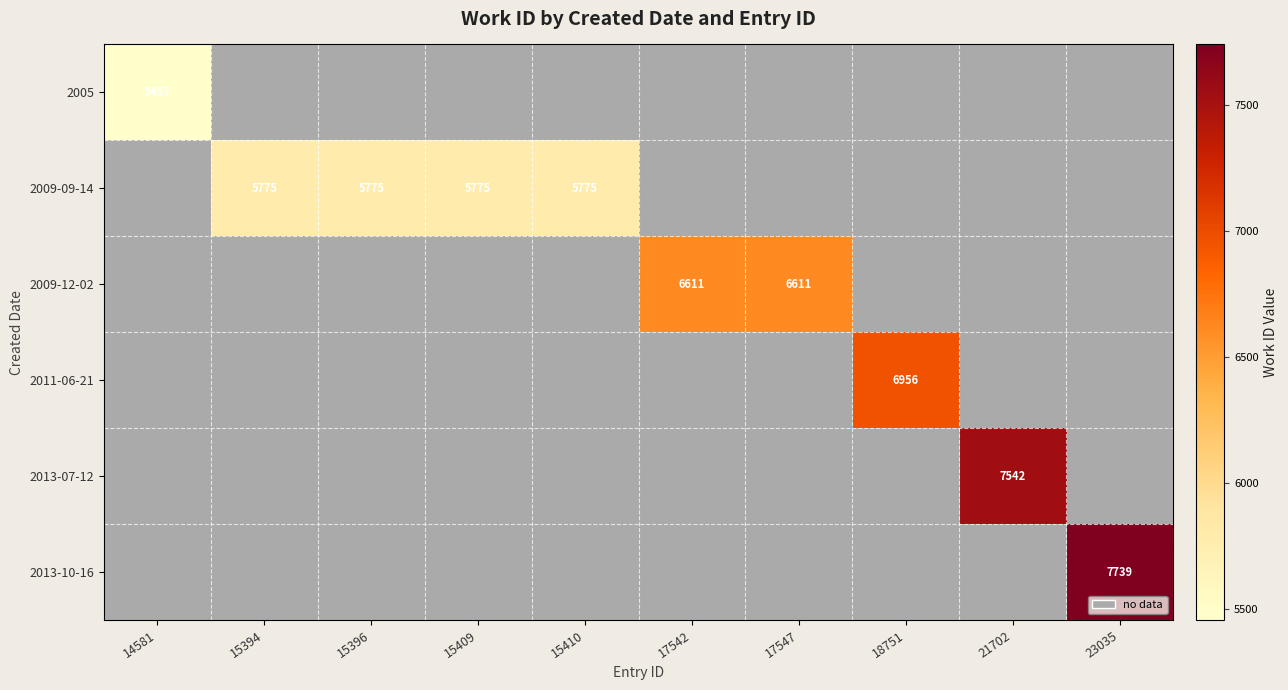

Which has a higher value, 17542 or 17547?

17547